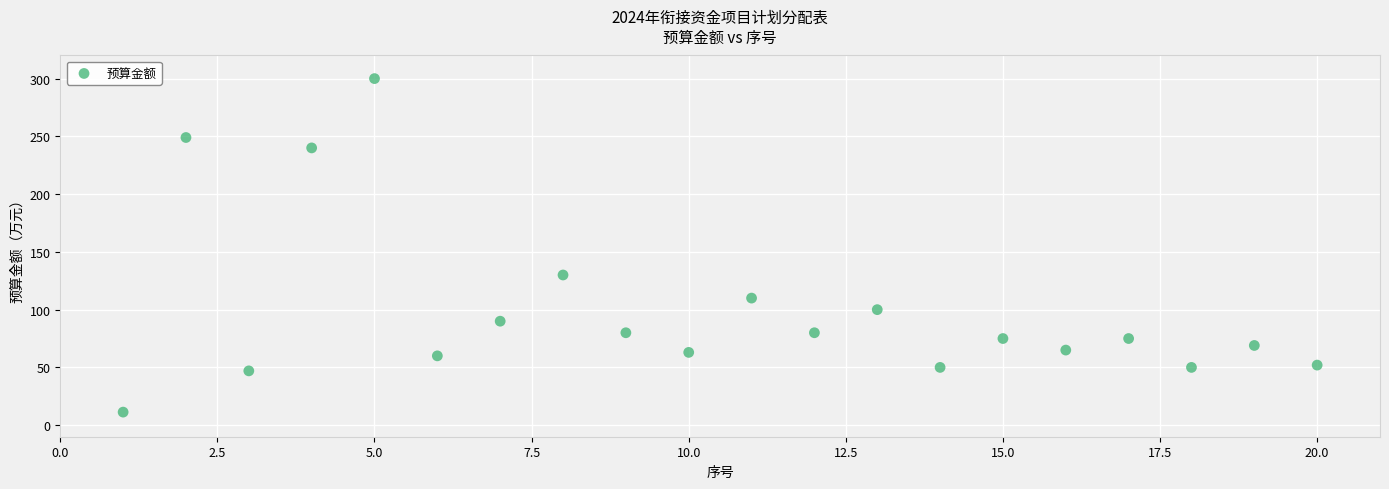

What Y value in the scatter plot is closest to 155?

130.0